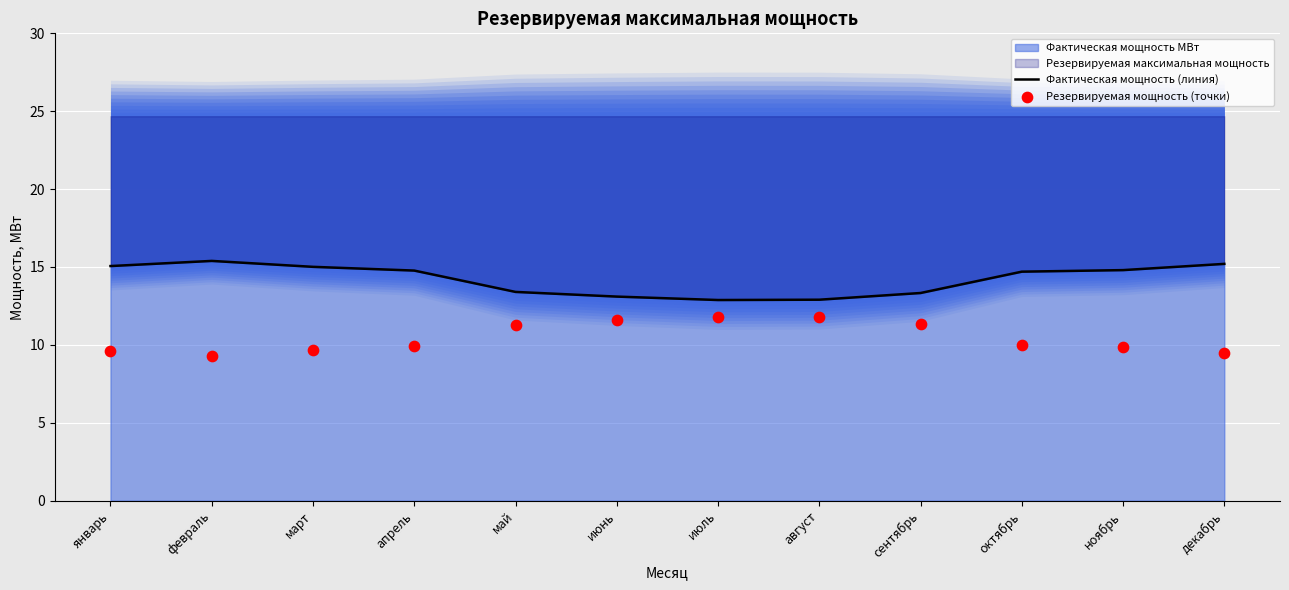

Which series reaches the minimum Y coordinate?

Резервируемая мощность (точки)